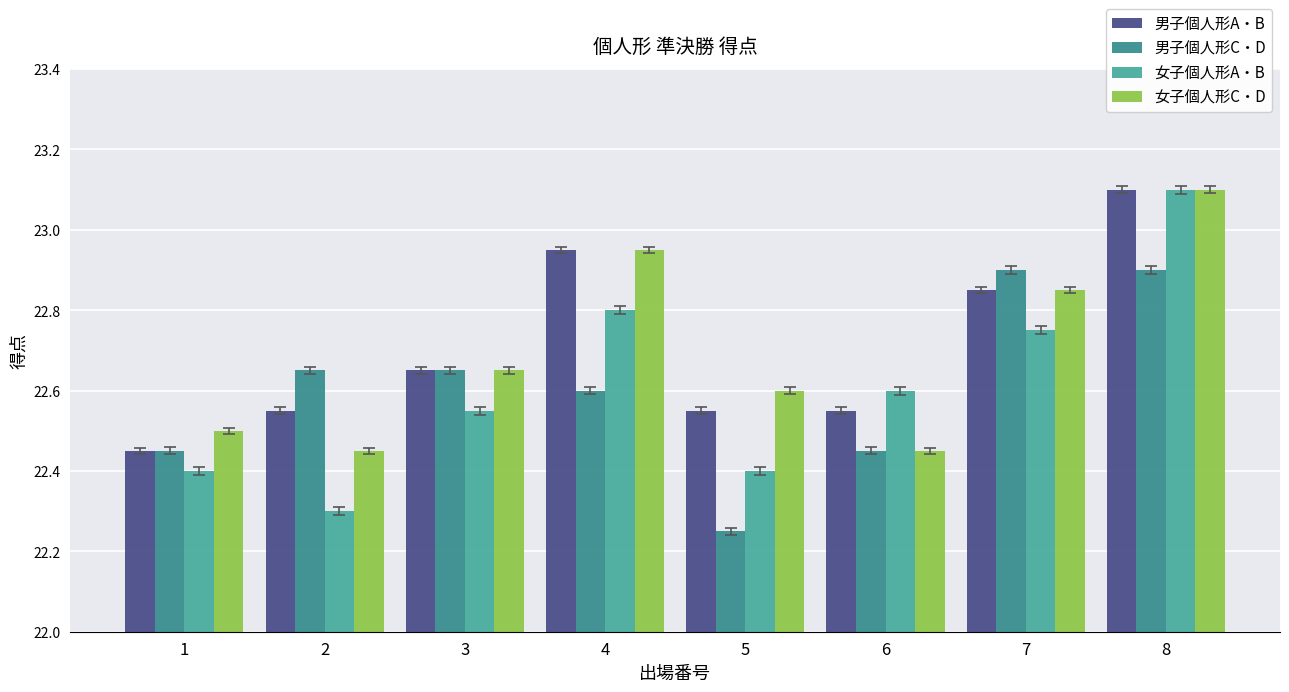

What is the difference between the maximum and minimum values in the 女子個人形A・B series?

0.8